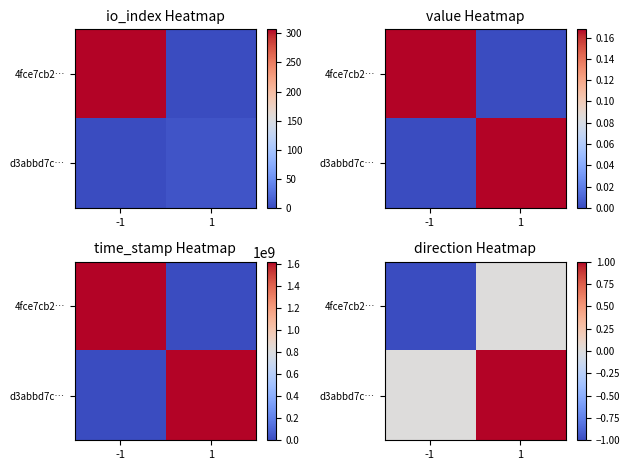

Which has a higher value, 1 or -1?

1